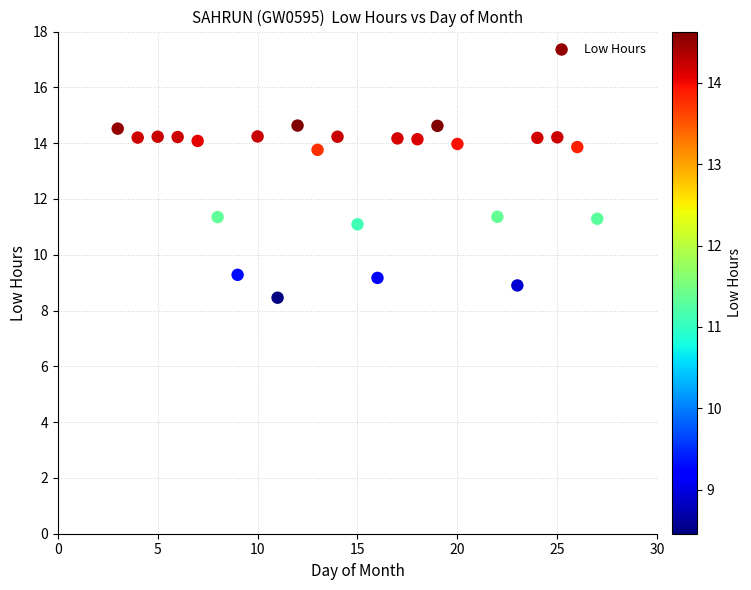

What is the range of X values (max minus min)?

24.0